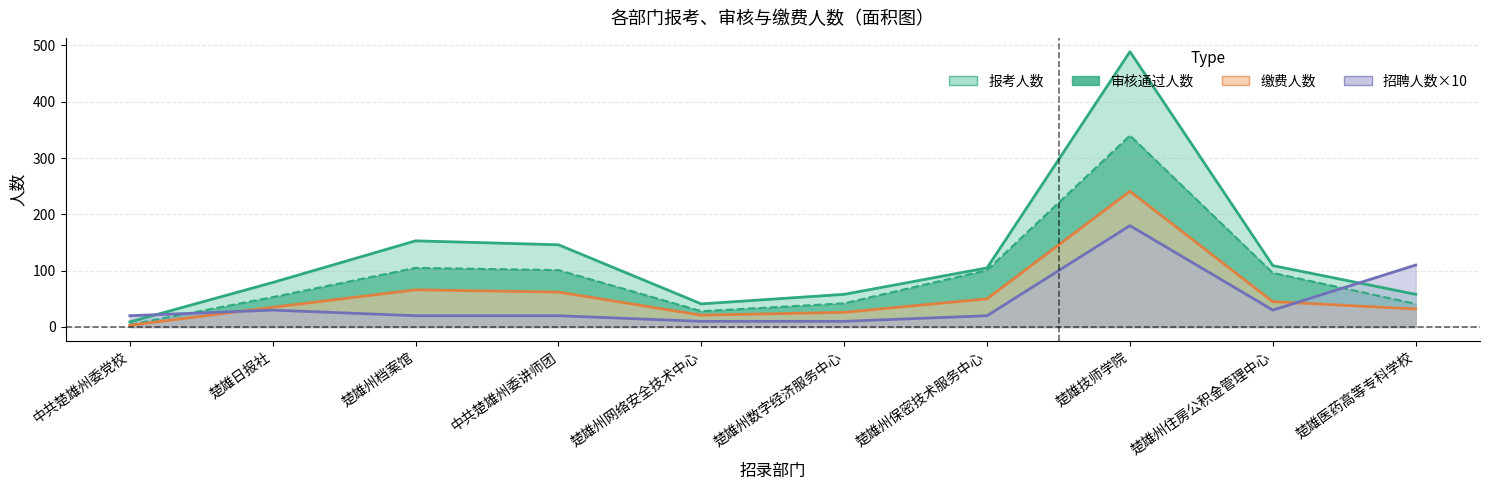

Which series has the largest range (max minus min)?

报考人数